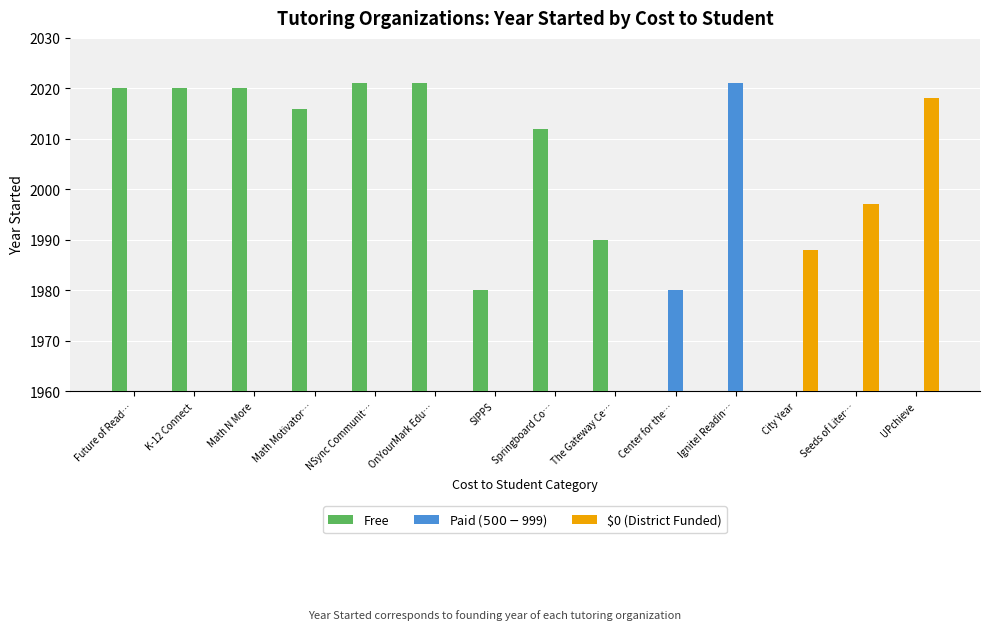

Reading right to left, list all the values displayed in this chart.

Free: UPchieve=0	Seeds of Liter…=0	City Year=0	Ignite! Readin…=0	Center for the…=0	The Gateway Ce…=1990	Springboard Co…=2012	SIPPS=1980	OnYourMark Edu…=2021	NSync Communit…=2021	Math Motivator…=2016	Math N More=2020	K-12 Connect=2020	Future of Read…=2020
Paid ($500-$999): UPchieve=0	Seeds of Liter…=0	City Year=0	Ignite! Readin…=2021	Center for the…=1980	The Gateway Ce…=0	Springboard Co…=0	SIPPS=0	OnYourMark Edu…=0	NSync Communit…=0	Math Motivator…=0	Math N More=0	K-12 Connect=0	Future of Read…=0
$0 (District Funded): UPchieve=2018	Seeds of Liter…=1997	City Year=1988	Ignite! Readin…=0	Center for the…=0	The Gateway Ce…=0	Springboard Co…=0	SIPPS=0	OnYourMark Edu…=0	NSync Communit…=0	Math Motivator…=0	Math N More=0	K-12 Connect=0	Future of Read…=0